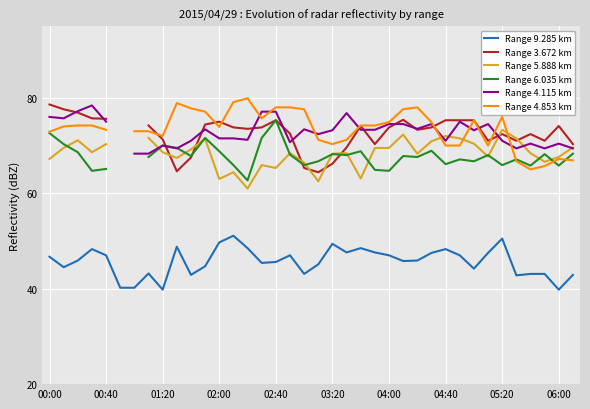

At which label does Range 9.285 km first exceed 45?

00:00